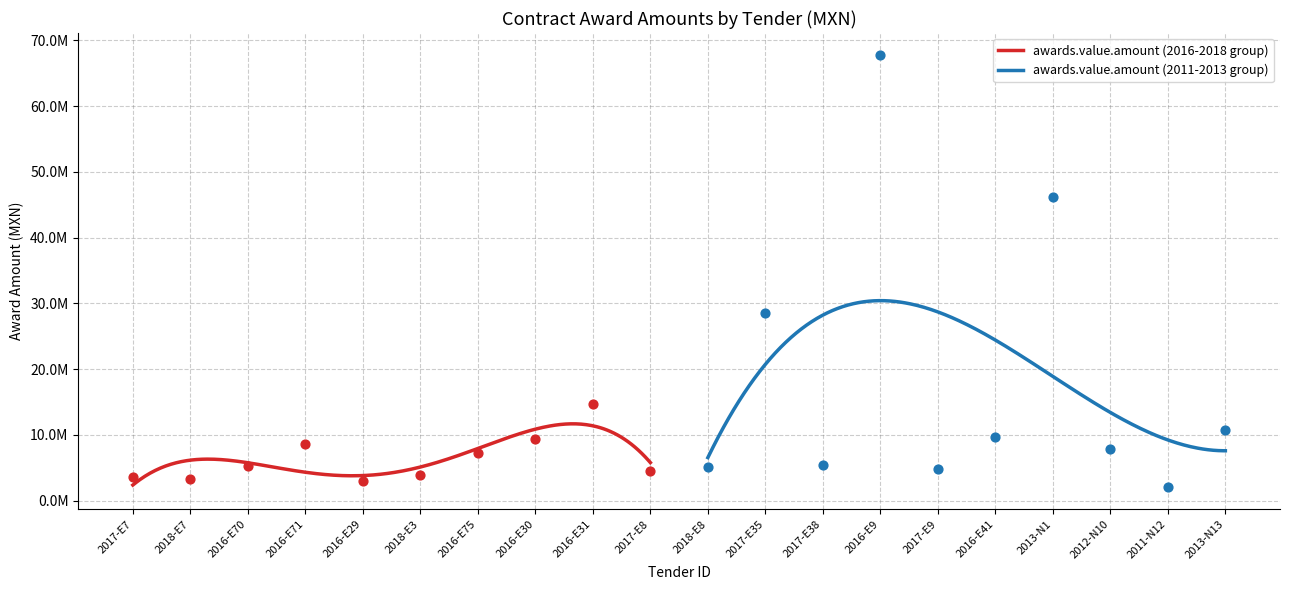

What is the ratio of the value at 2018-E7 to the value at 2011-N12?

1.6